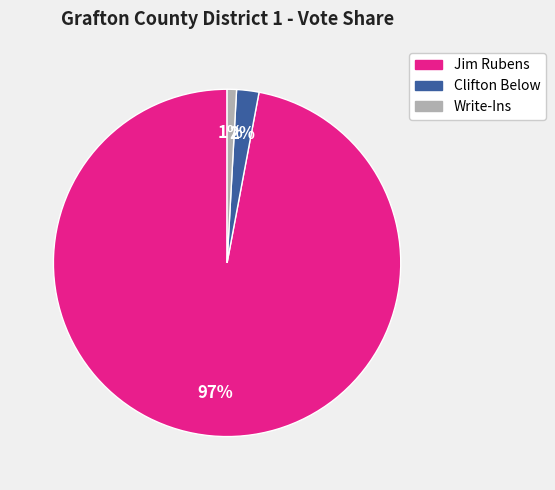

Is the sum of Write-Ins and Clifton Below greater than half?

No